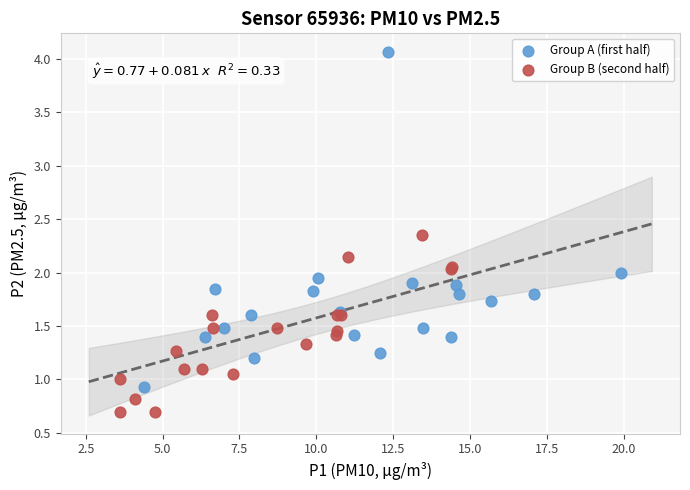

Which series has the largest Y range (max minus min)?

Group A (first half)